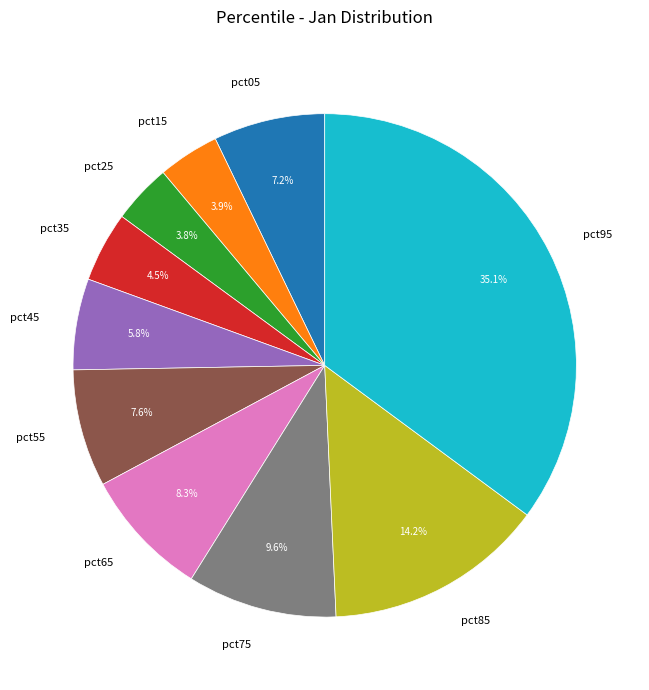

How many segments does this pie chart have?

10